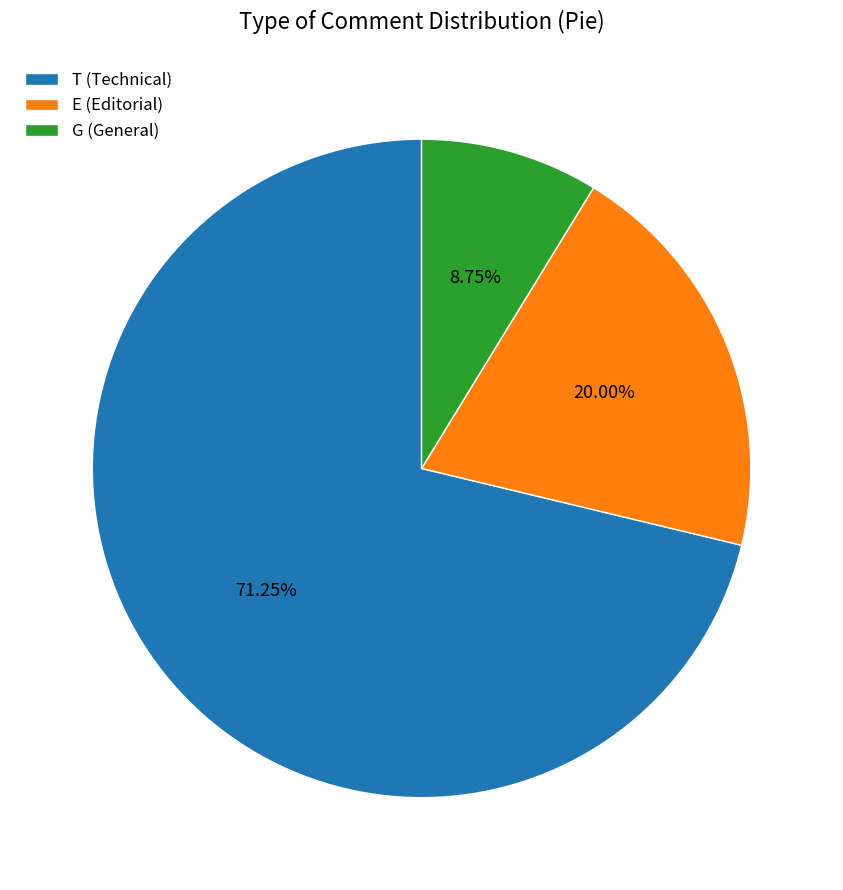

To the nearest percent, what portion does E represent?

20%